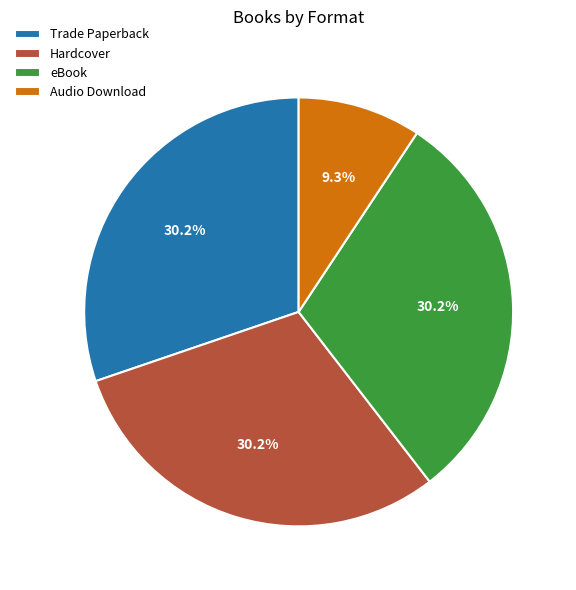

True or false: Trade Paperback accounts for 43% of the total.

False